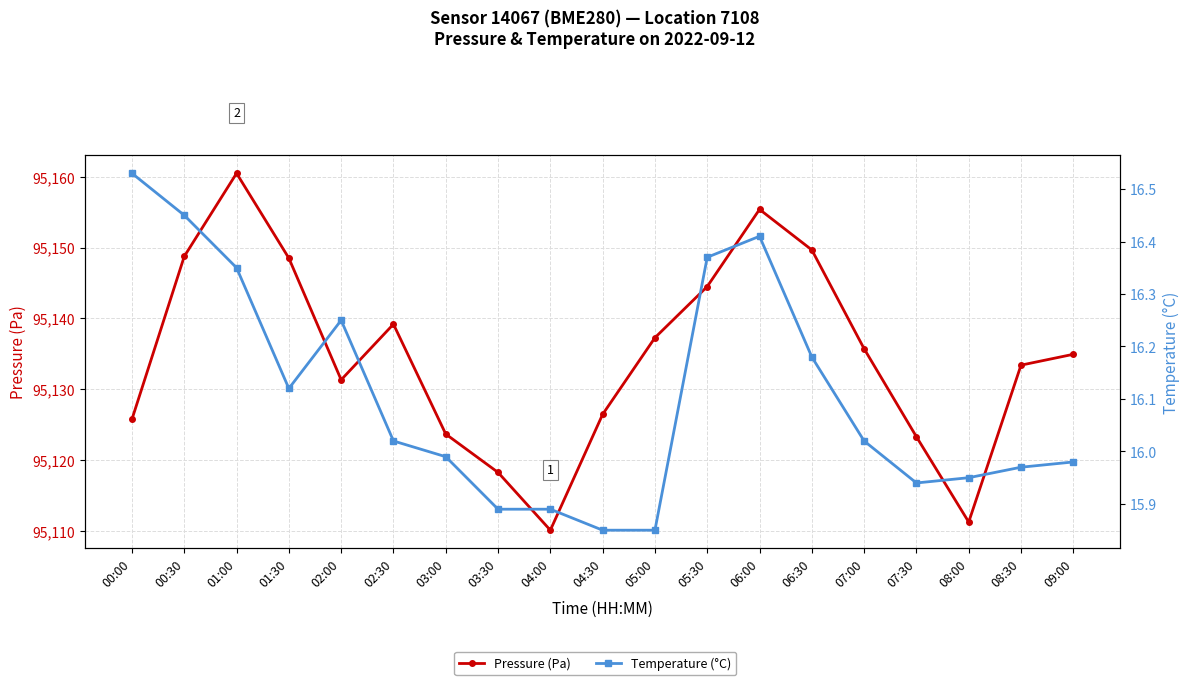

The Pressure (Pa) series shows 95149.7 at 06:30. True or false?

True